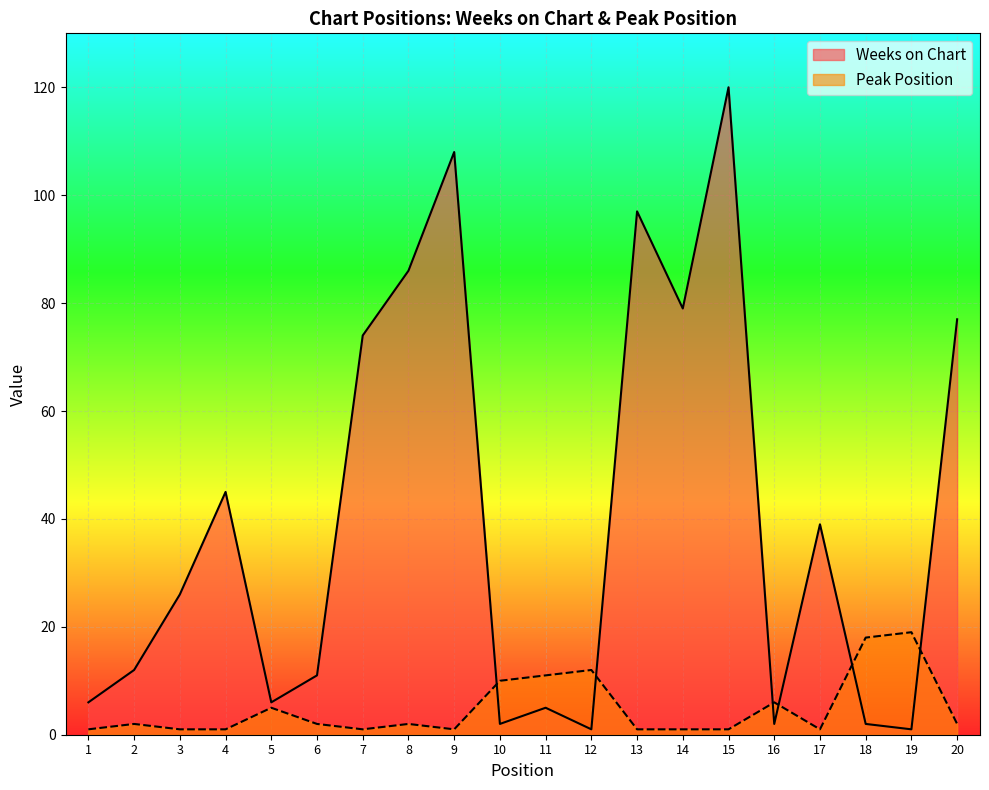

The Peak Position series shows 1 at 4. True or false?

True